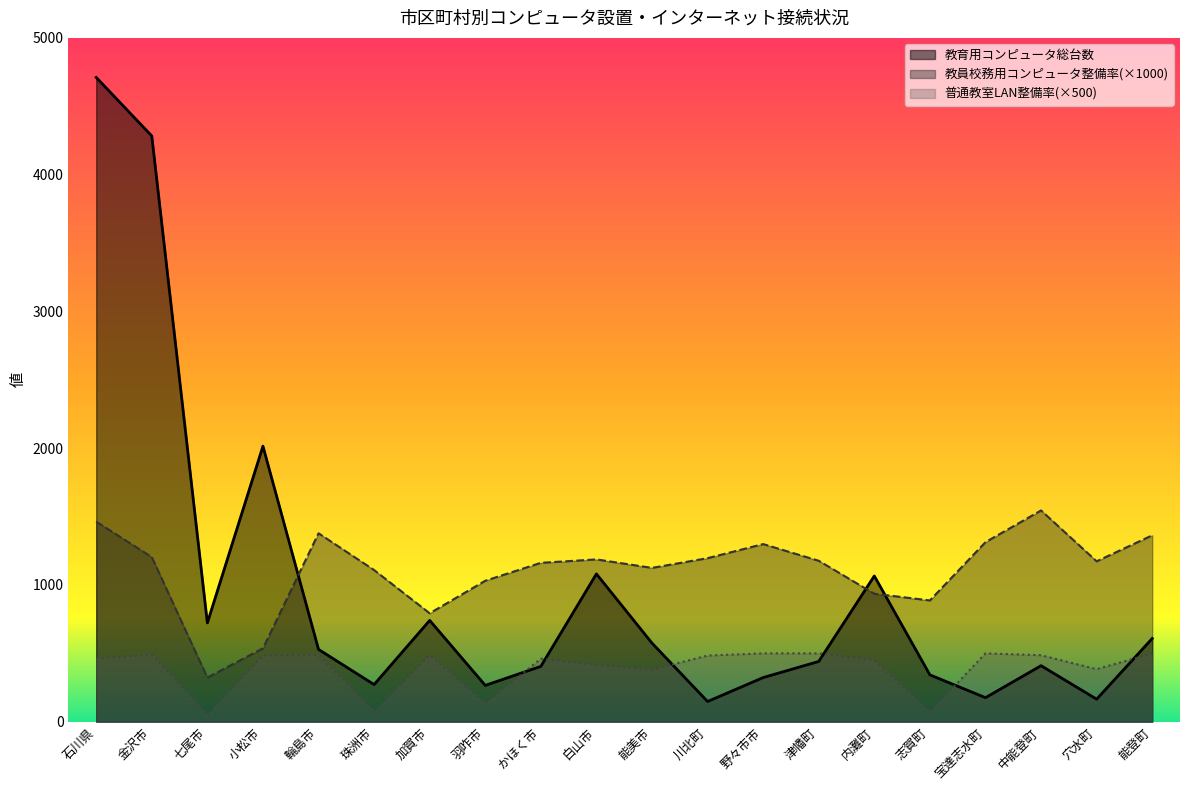

How many times do 教育用コンピュータ総台数 and 教員の校務用コンピュータ整備率 cross each other?

3